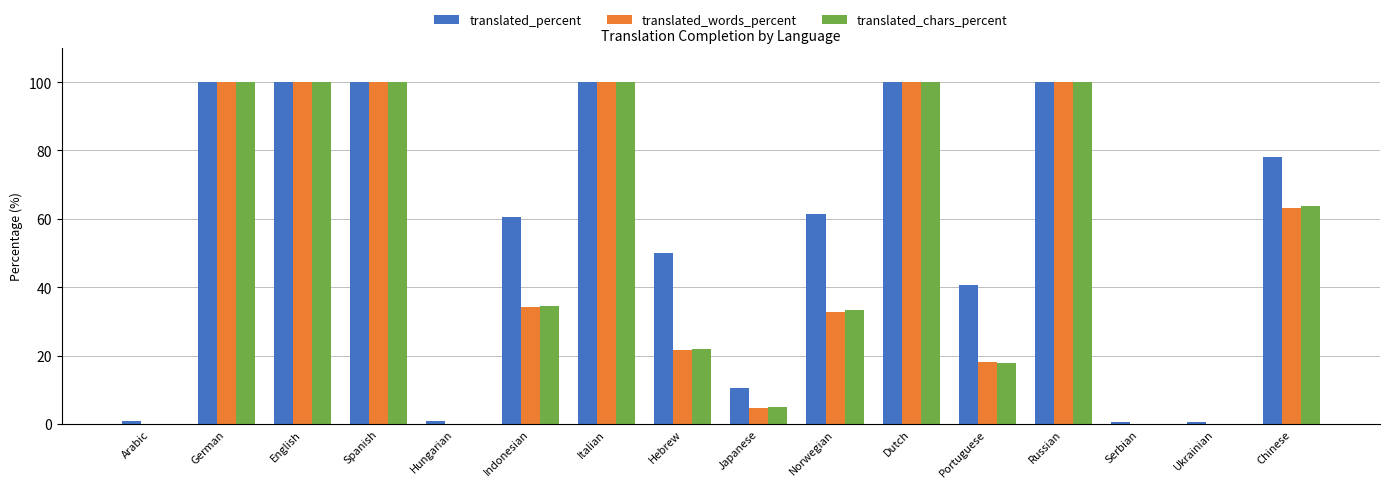

Which series has the largest total across all categories?

translated_percent